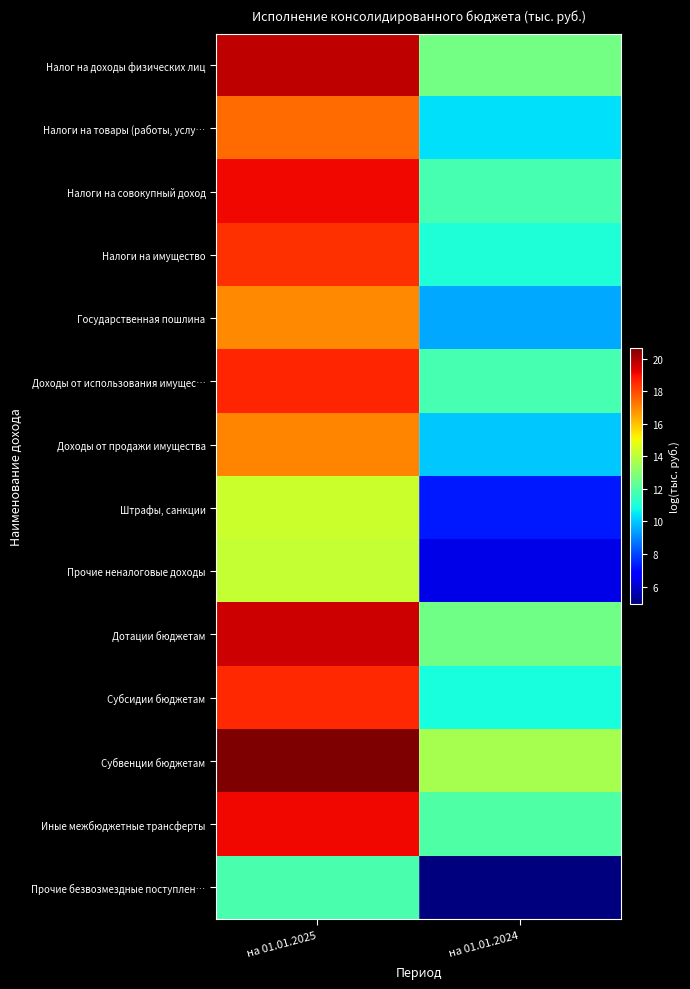

Reading left to right, what are all the values shown in this chart?

Налог на доходы физических лиц: на 01.01.2025=19.8	на 01.01.2024=12.6
Налоги на товары (работы, услу…: на 01.01.2025=17.4	на 01.01.2024=10.3
Налоги на совокупный доход: на 01.01.2025=19.0	на 01.01.2024=11.8
Налоги на имущество: на 01.01.2025=18.4	на 01.01.2024=11.0
Государственная пошлина: на 01.01.2025=17.0	на 01.01.2024=9.5
Доходы от использования имущес…: на 01.01.2025=18.6	на 01.01.2024=11.8
Доходы от продажи имущества: на 01.01.2025=17.0	на 01.01.2024=10.0
Штрафы, санкции: на 01.01.2025=14.3	на 01.01.2024=7.3
Прочие неналоговые доходы: на 01.01.2025=14.1	на 01.01.2024=6.3
Дотации бюджетам: на 01.01.2025=19.5	на 01.01.2024=12.5
Субсидии бюджетам: на 01.01.2025=18.5	на 01.01.2024=10.9
Субвенции бюджетам: на 01.01.2025=20.6	на 01.01.2024=13.6
Иные межбюджетные трансферты: на 01.01.2025=19.1	на 01.01.2024=11.9
Прочие безвозмездные поступлен…: на 01.01.2025=11.8	на 01.01.2024=4.9